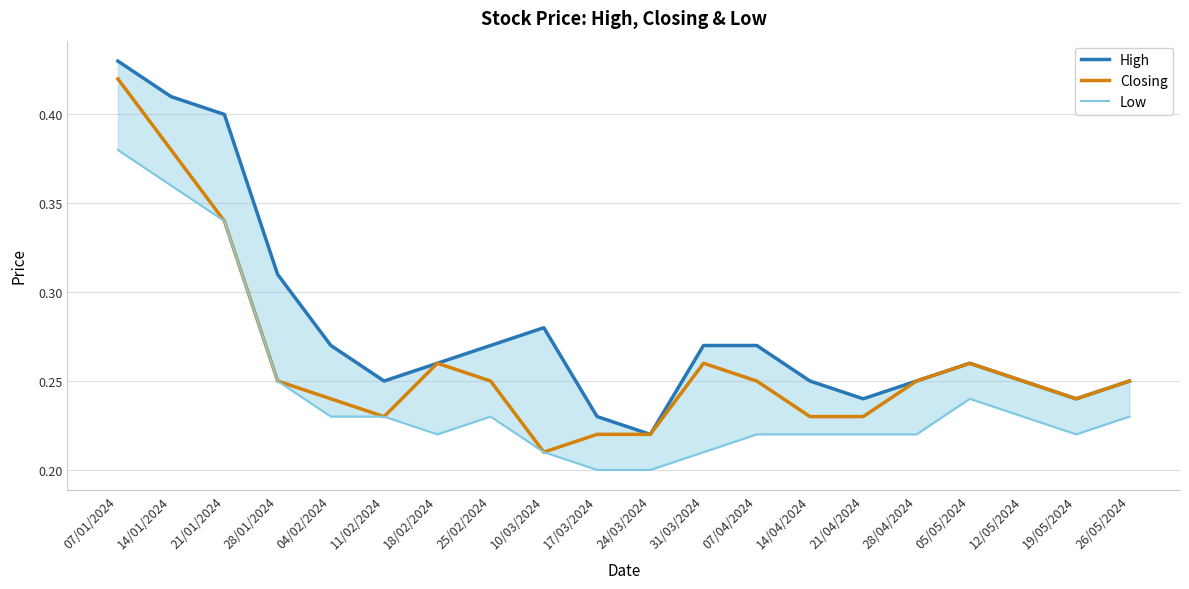

What value does the Low series have at 14/04/2024?

0.2